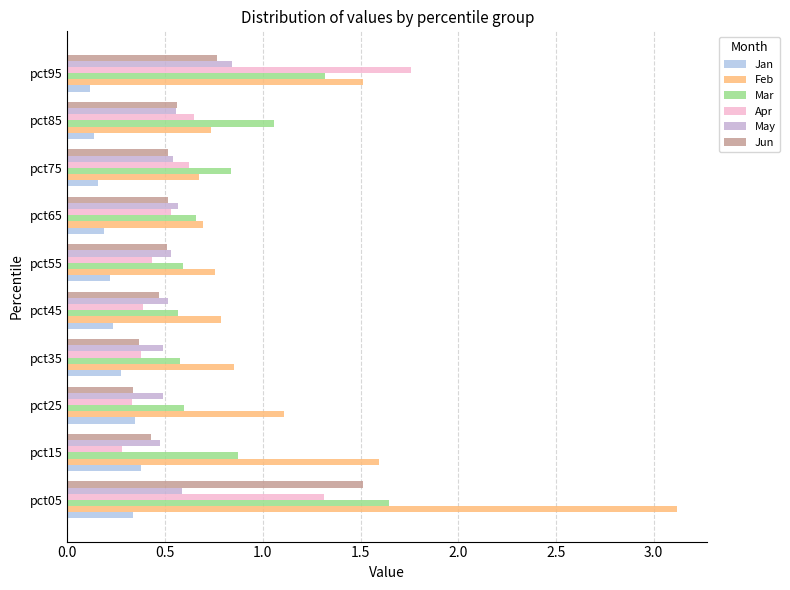

How many distinct data groups are displayed?

6